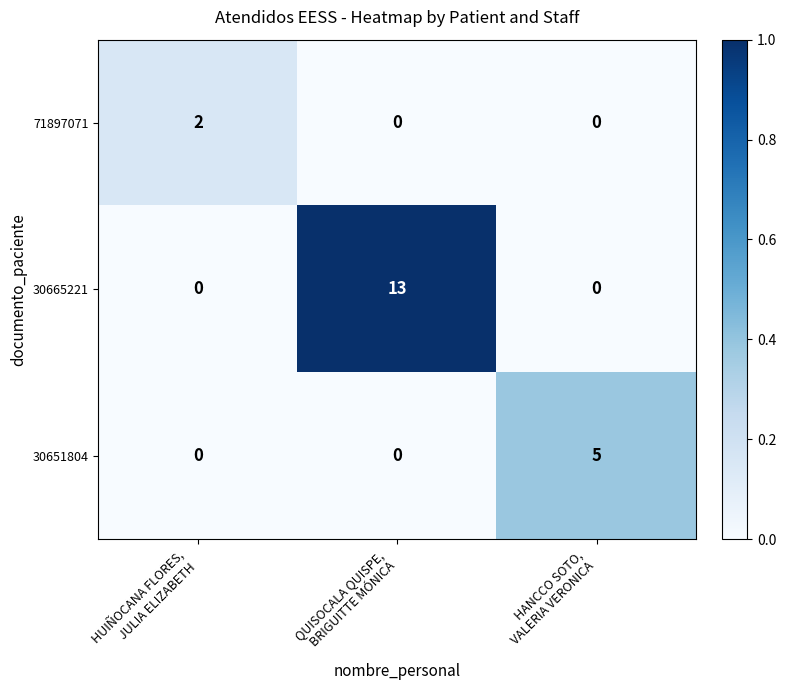

Which series has the largest range (max minus min)?

30665221